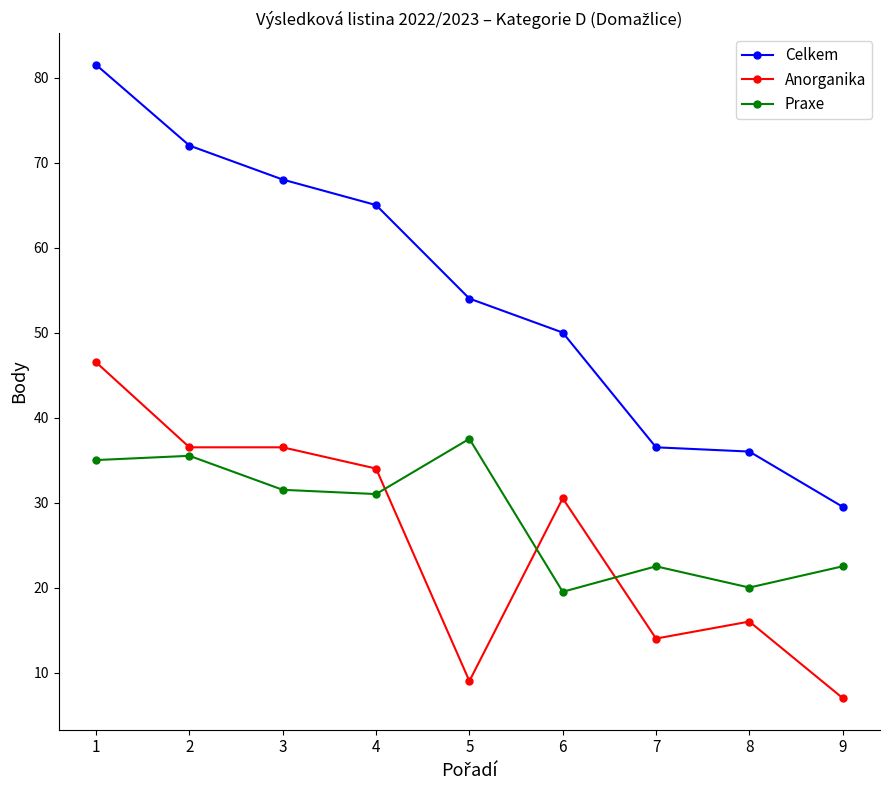

True or false: Anorganika has more than 0 points higher than both neighbors.

True